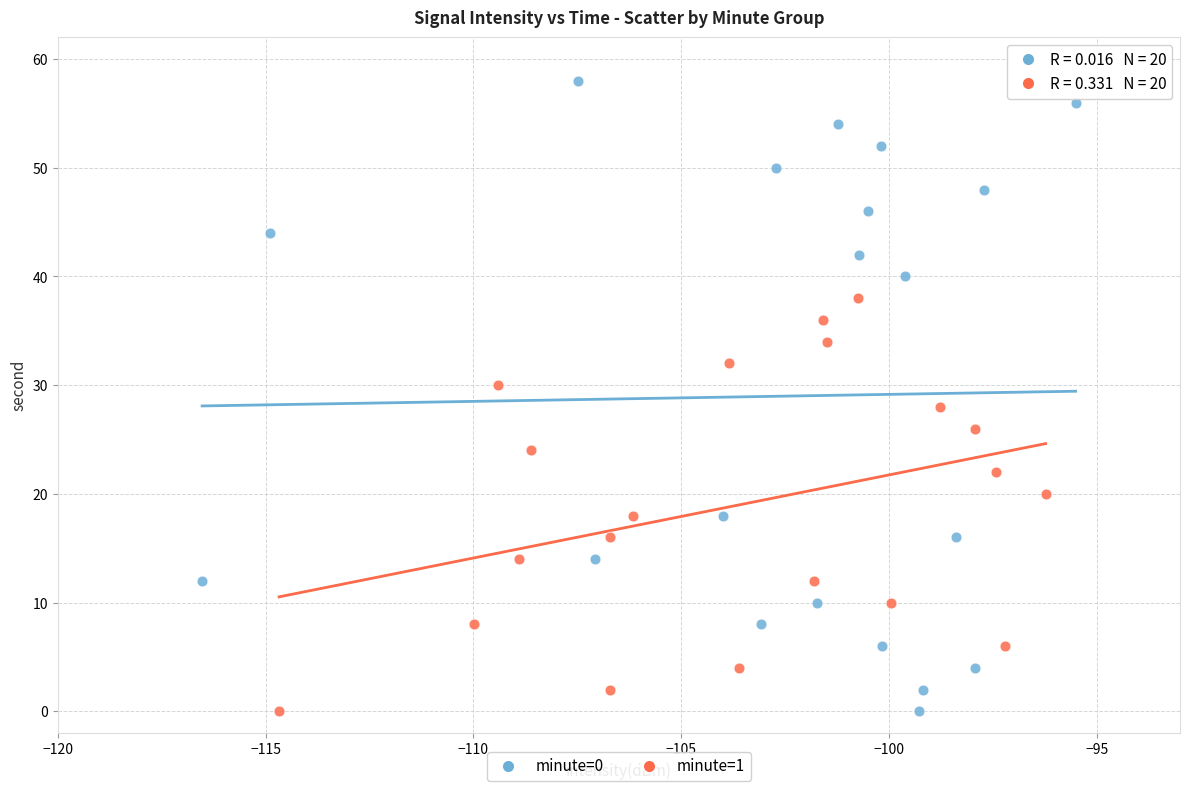

Which series has the widest spread of Y values?

minute=0